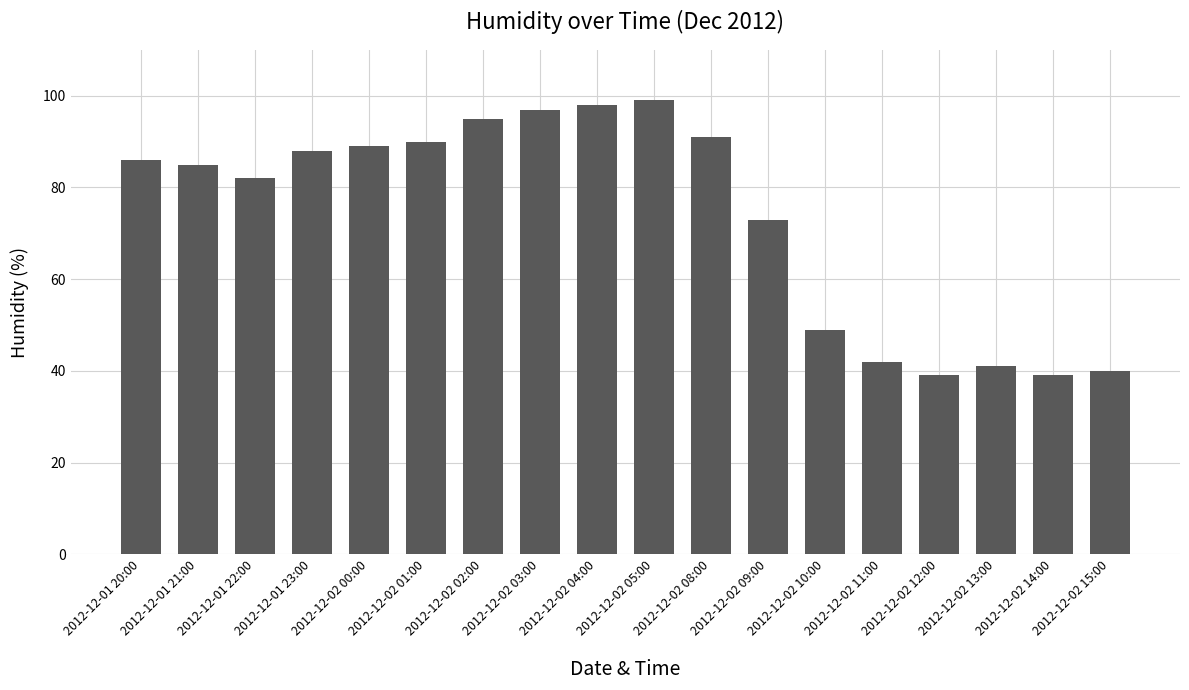

How many distinct data groups are displayed?

1